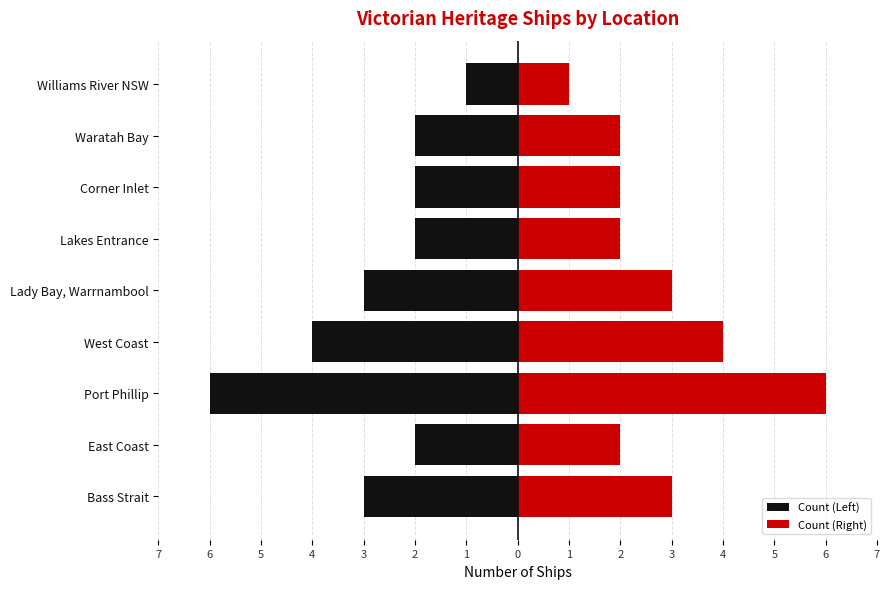

Count the Count (Right) values in the range 2 to 3.

6